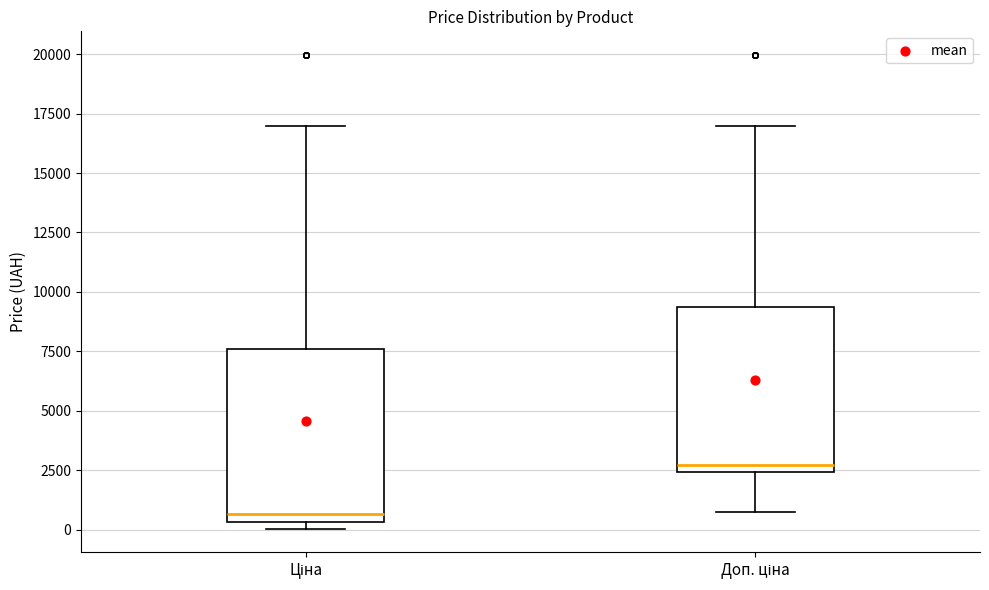

Which box has the lowest median line?

Ціна